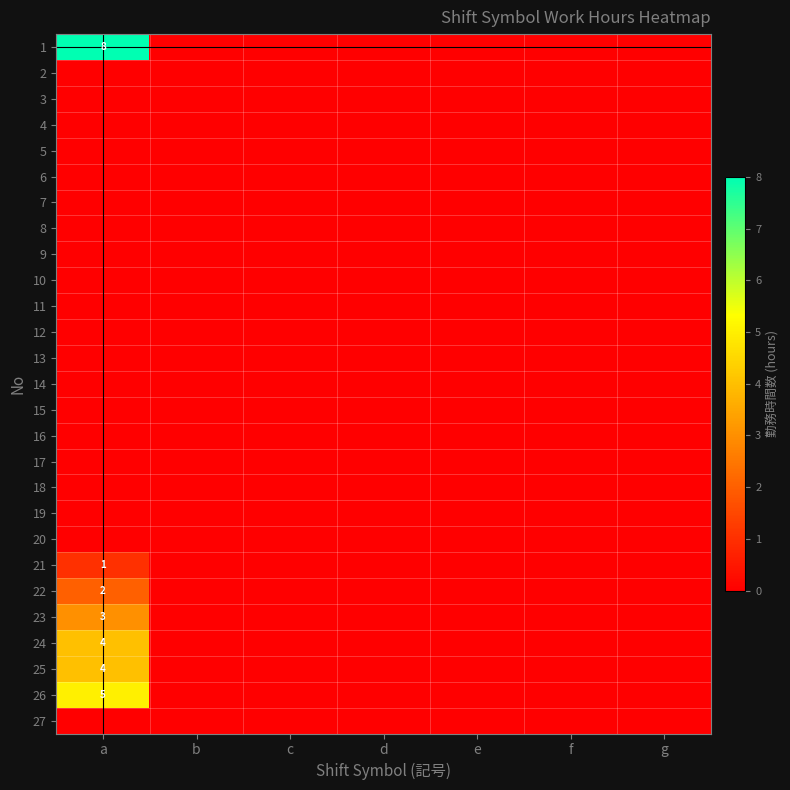

Is it true that 25 equals 4 at a?

True